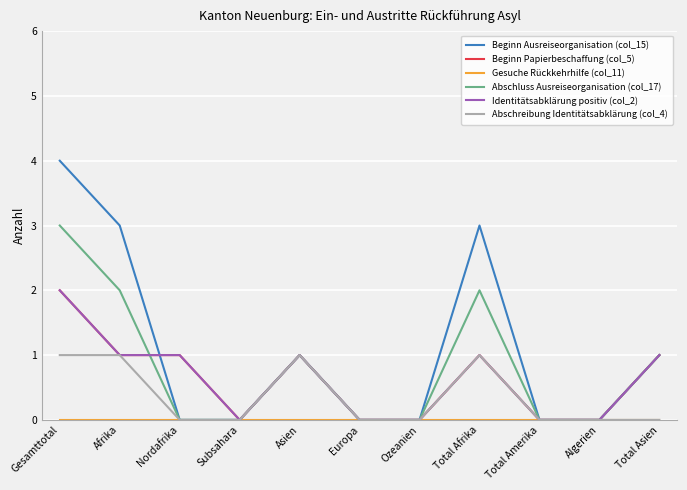

What is the difference between the maximum and minimum values in the Abschluss Ausreiseorganisation (col_17) series?

3